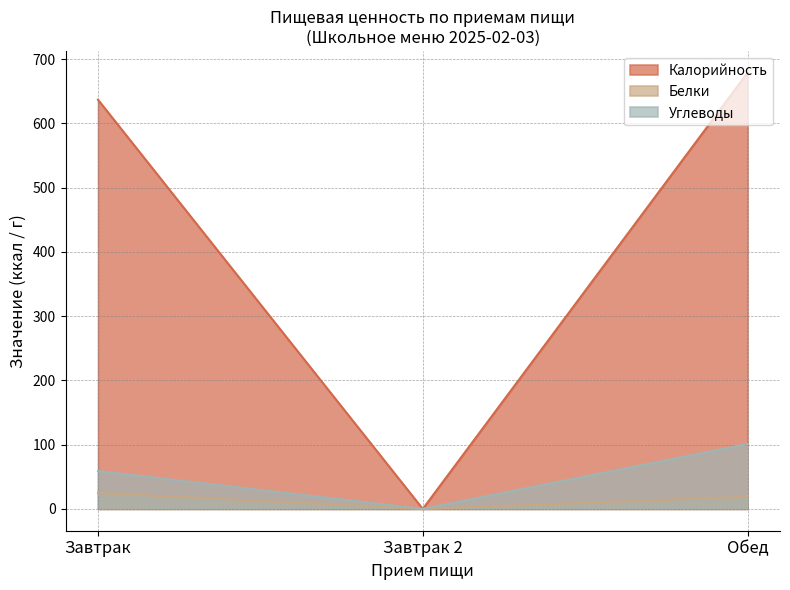

The value of Калорийность at Завтрак 2 is 0. True or false?

True